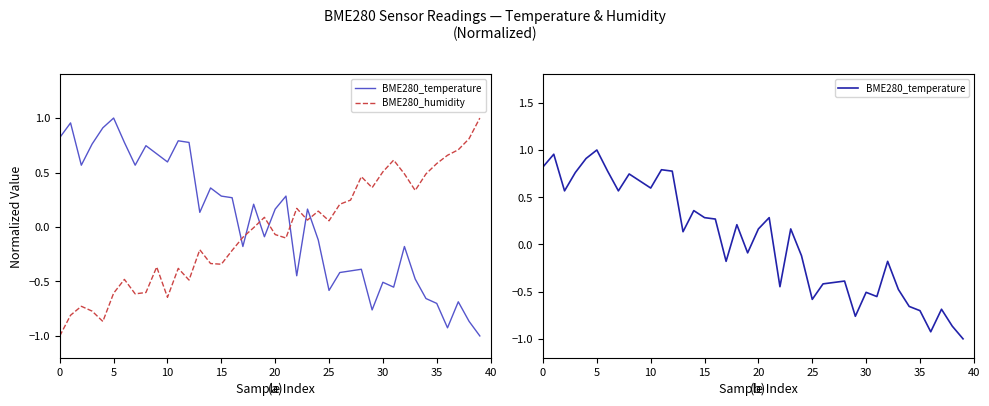

Is this an area chart (filled region under the line)?

No